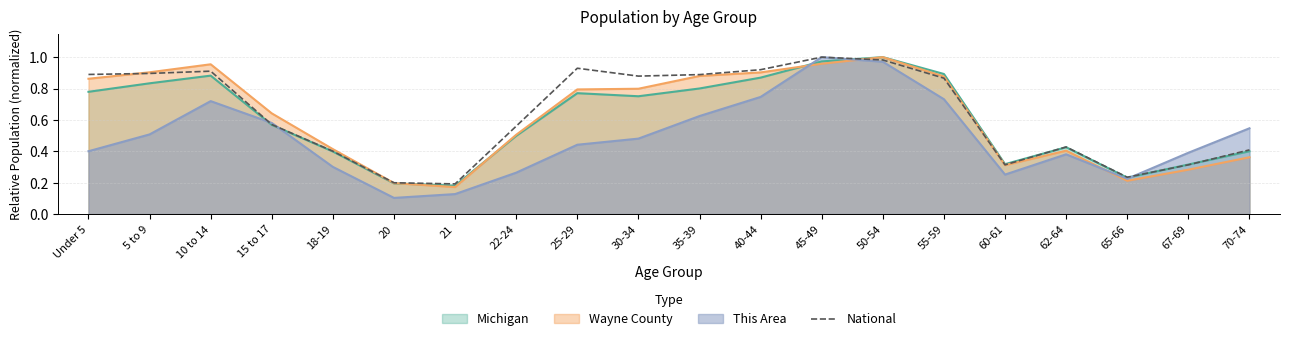

The value at 40-44 is 1.4. True or false?

False